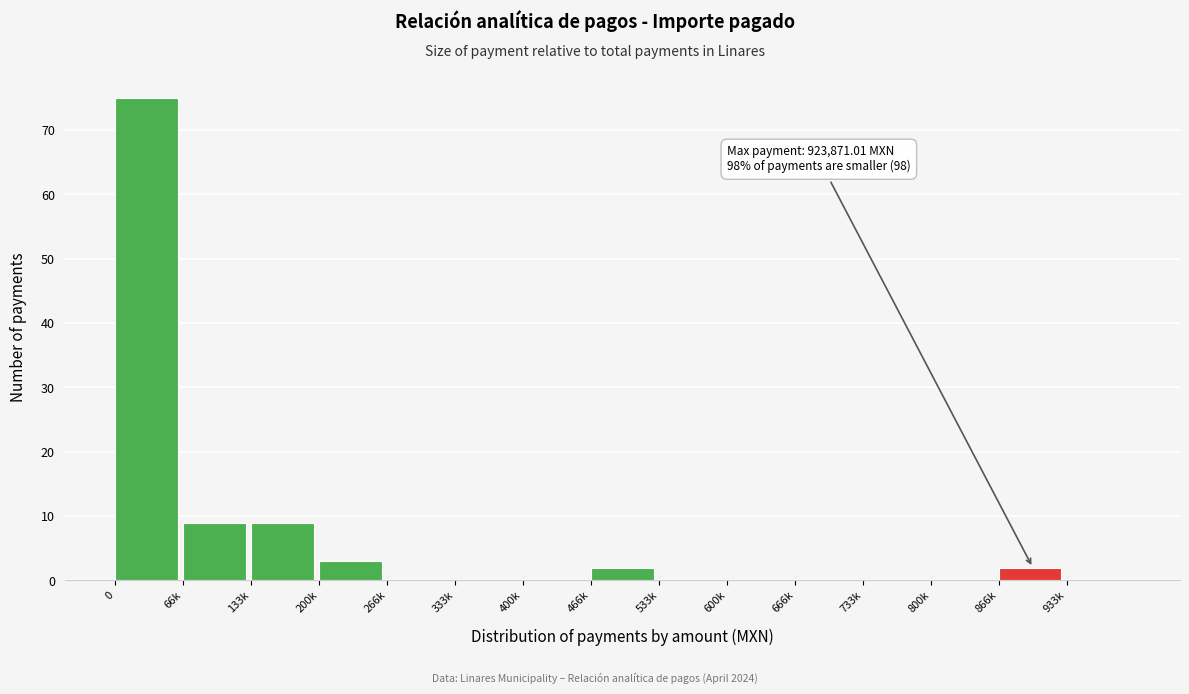

Reading left to right, list all the values displayed in this chart.

0=75	66k=9	133k=9	200k=3	266k=0	333k=0	400k=0	466k=2	533k=0	600k=0	666k=0	733k=0	800k=0	866k=2	933k=0